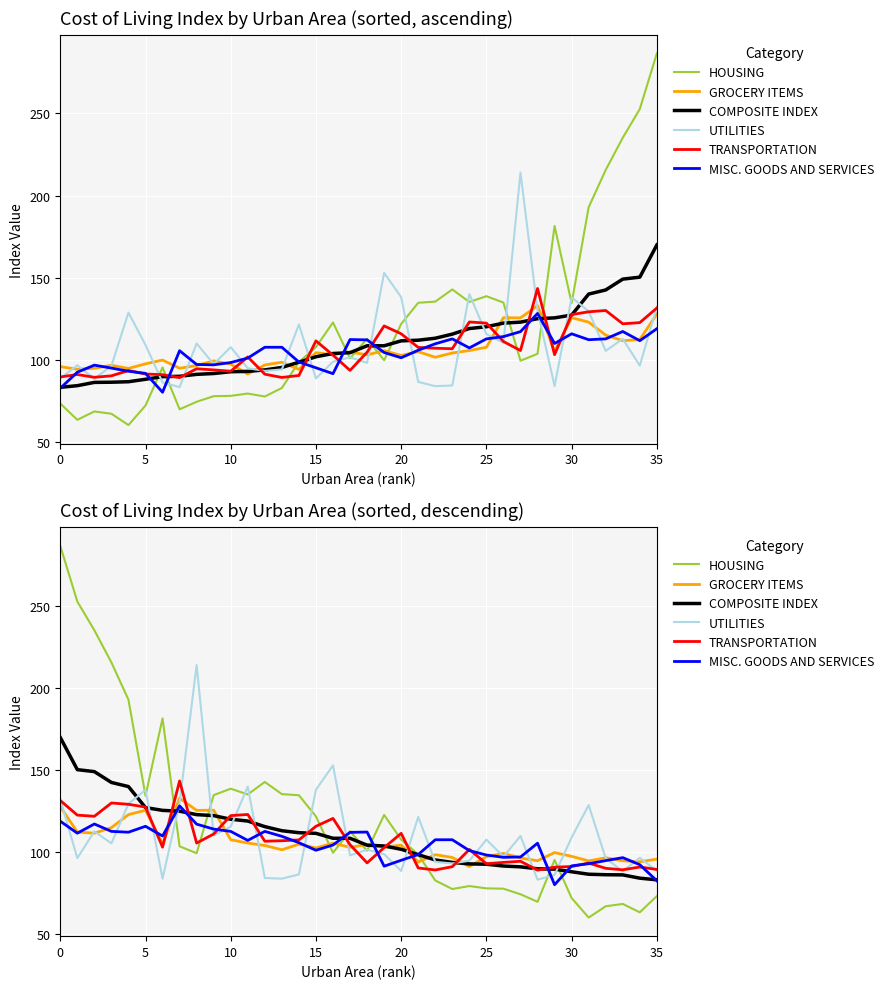

What is the lowest value of the TRANSPORTATION series?

89.1